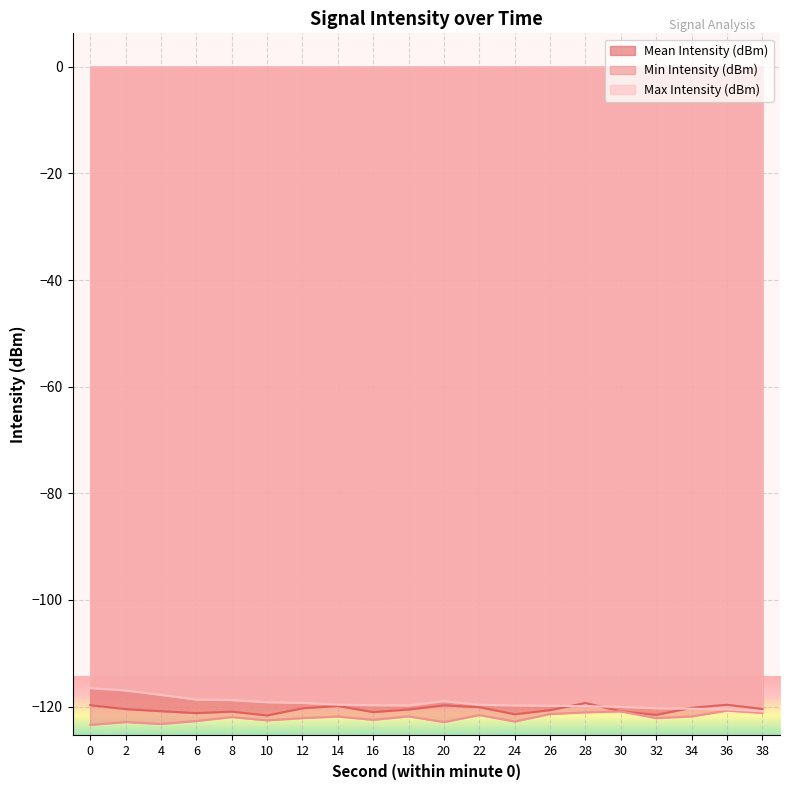

Reading left to right, extract all data points from this chart.

Mean Intensity (dBm): 0=-119.7	2=-120.5	4=-120.9	6=-121.2	8=-121.0	10=-121.7	12=-120.3	14=-119.9	16=-121.0	18=-120.6	20=-119.8	22=-120.1	24=-121.5	26=-120.7	28=-119.3	30=-120.9	32=-121.6	34=-120.2	36=-119.7	38=-120.5
Min Intensity (dBm): 0=-123.4	2=-122.9	4=-123.3	6=-122.7	8=-122.0	10=-122.6	12=-122.2	14=-121.9	16=-122.5	18=-121.8	20=-122.9	22=-121.6	24=-122.8	26=-121.4	28=-121.1	30=-120.9	32=-122.2	34=-121.9	36=-120.8	38=-121.2
Max Intensity (dBm): 0=-116.5	2=-117.0	4=-117.8	6=-118.7	8=-118.8	10=-119.2	12=-119.3	14=-119.7	16=-119.7	18=-119.8	20=-119.0	22=-119.7	24=-119.8	26=-119.8	28=-119.9	30=-120.1	32=-120.3	34=-120.4	36=-120.5	38=-120.9